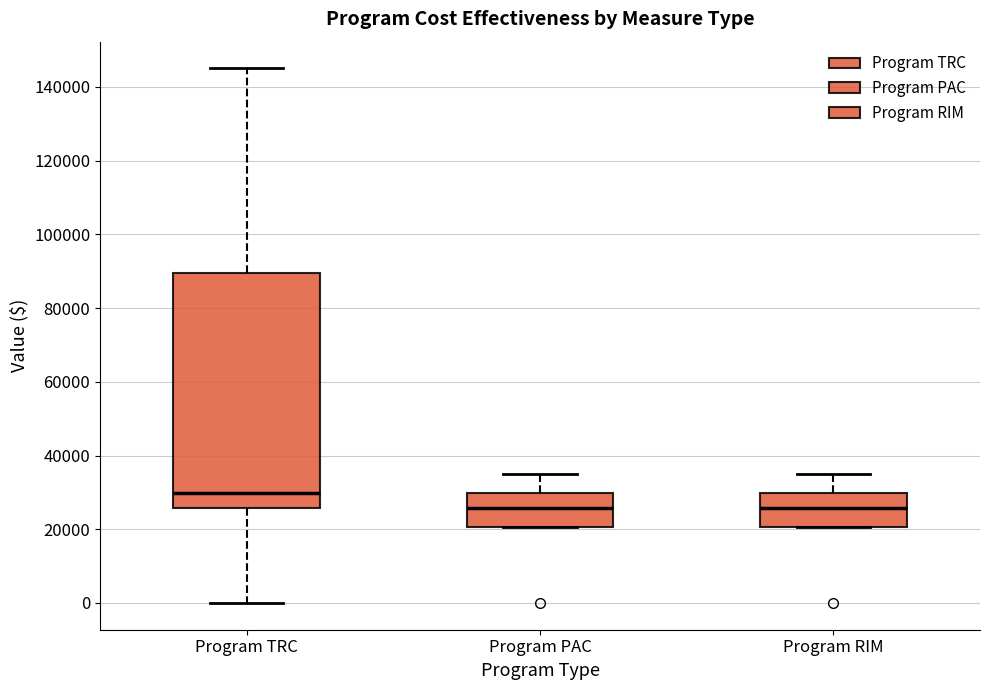

Reading left to right, read every box against the y-axis: the position of its median line, the range the box covers, and the ends of its whiskers. The values are not printed on the chart, so give them approximately, as read against the axis.

Program TRC: median 30000, box 26000 to 90000, whiskers 0 to 146000
Program PAC: median 26000, box 20000 to 30000, whiskers 20000 to 34000
Program RIM: median 26000, box 20000 to 30000, whiskers 20000 to 34000